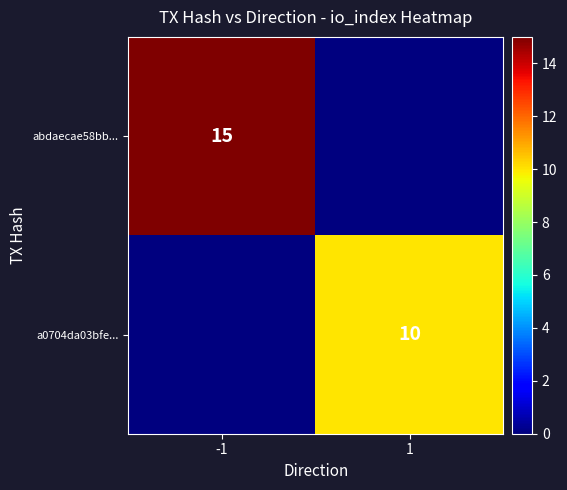

Between 1 and -1, which is larger?

-1